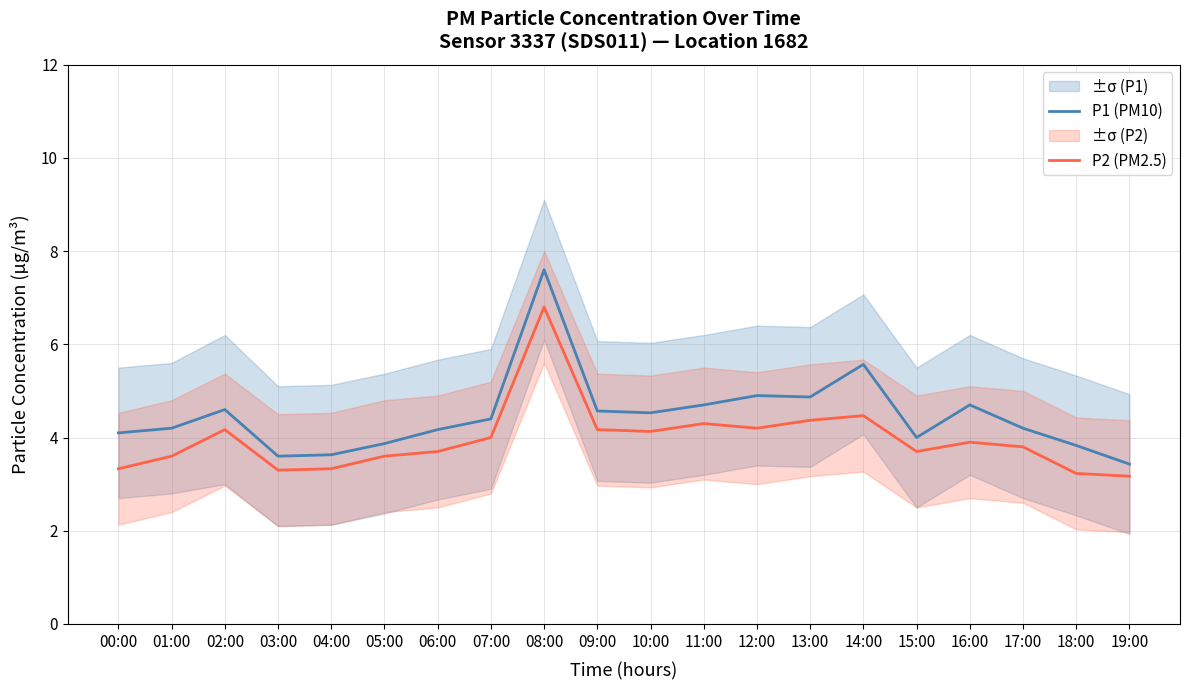

What is the total value across all series at 14:00?

10.0